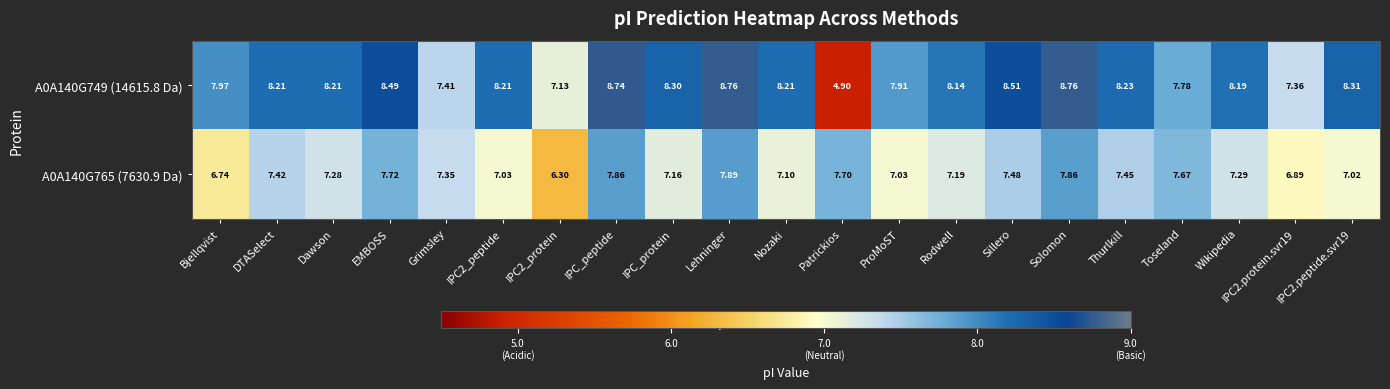

At which label does A0A140G765 (7630.9 Da) first exceed 7?

DTASelect